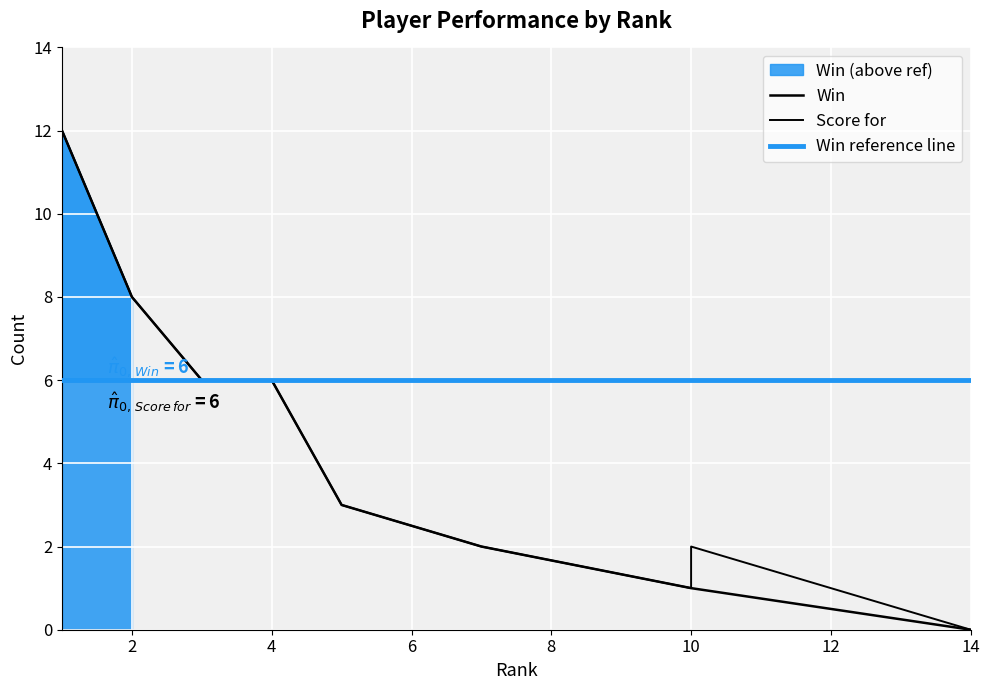

True or false: Win and Score for intersect in this chart.

False